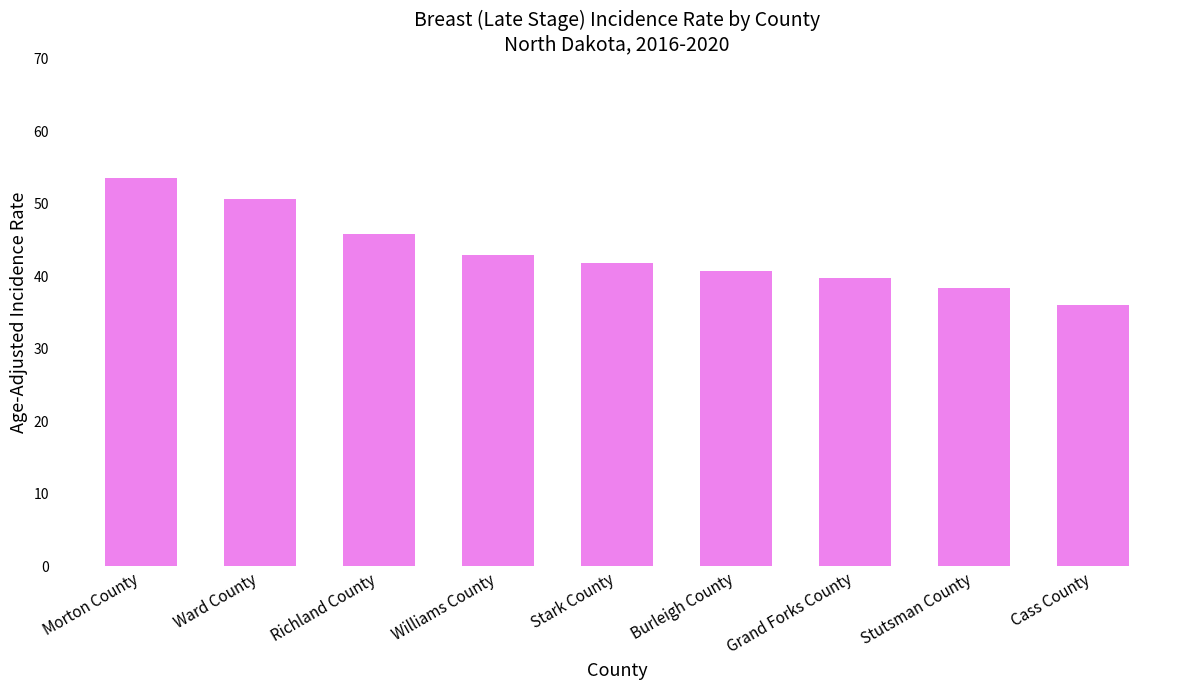

True or false: the data shows 76.1 at Morton County.

False